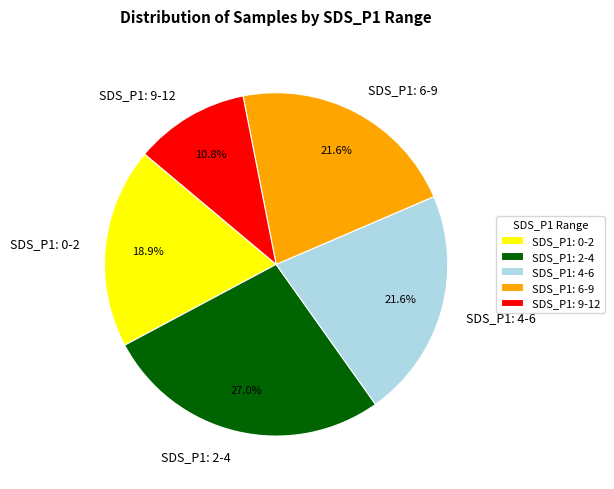

Does any single category account for the majority?

No